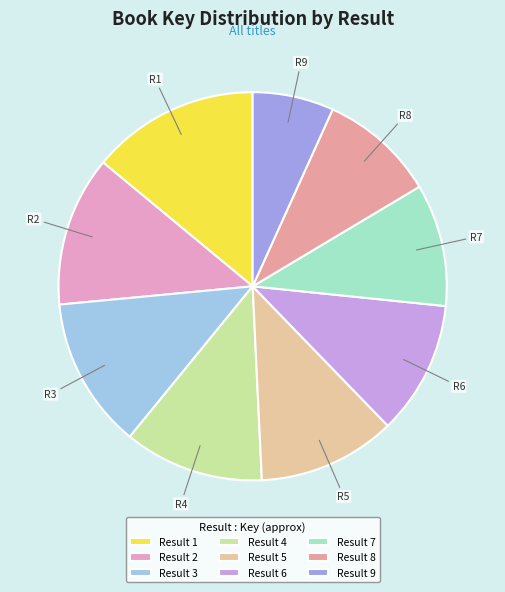

How many segments does this pie chart have?

9